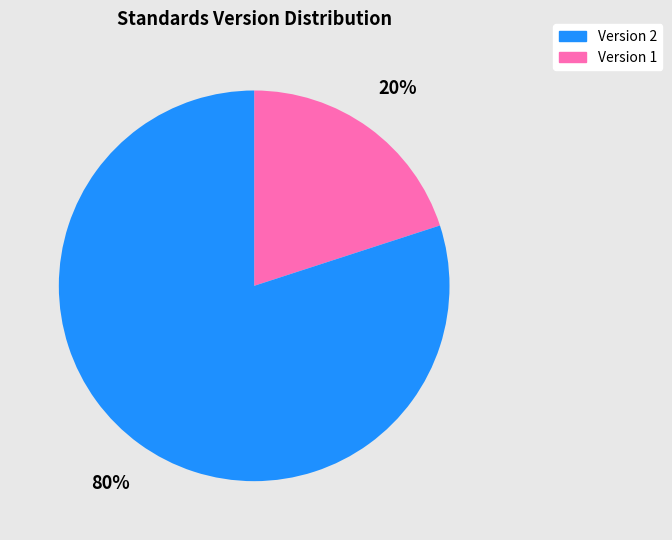

To the nearest percent, what is the average slice percentage?

50%